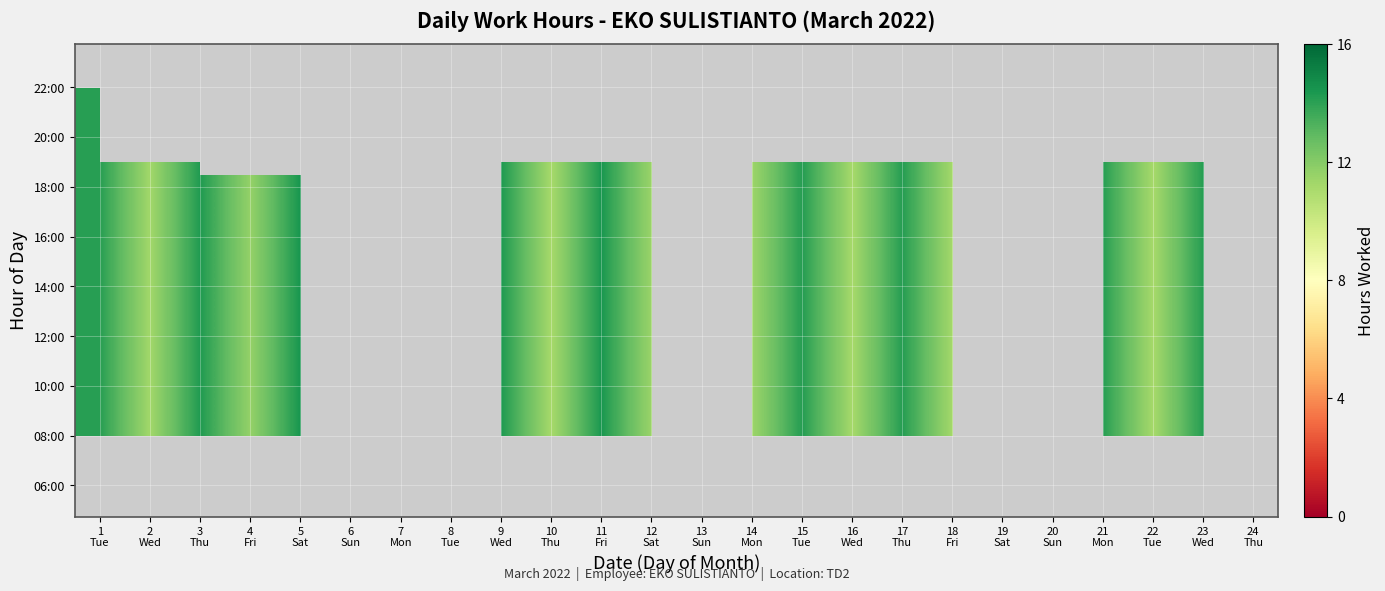

Which label corresponds to the smallest value in the chart?

10
Thu